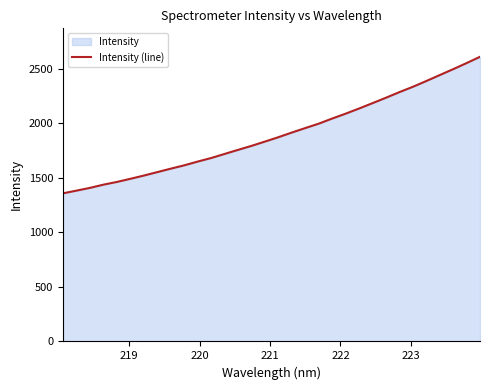

What is the minimum value shown in the chart?

1358.5